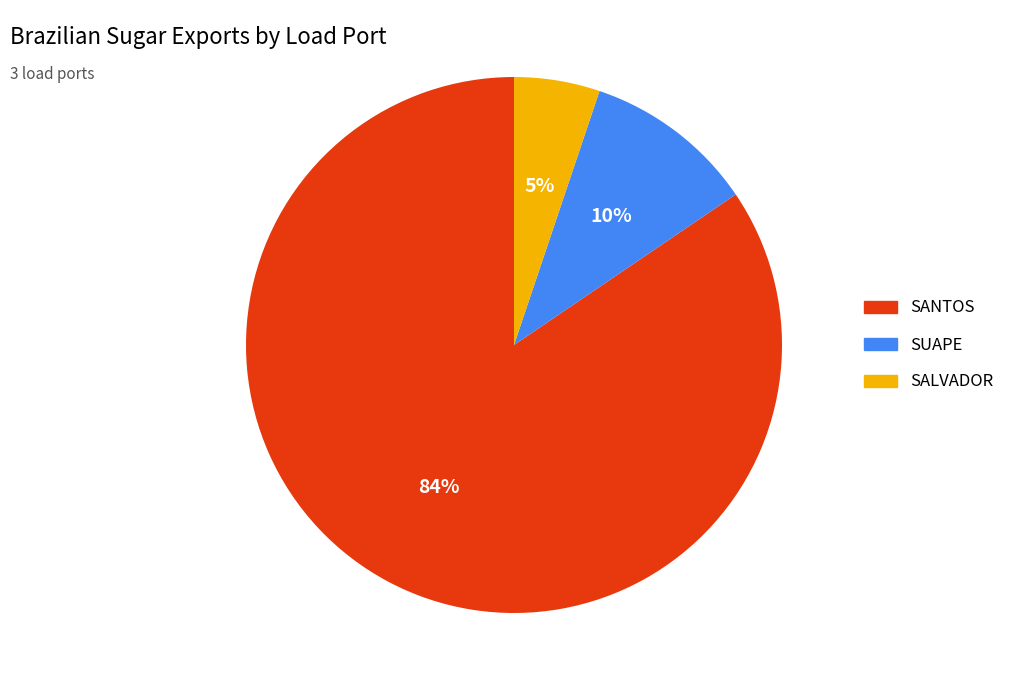

To the nearest percent, what is the average slice percentage?

33%